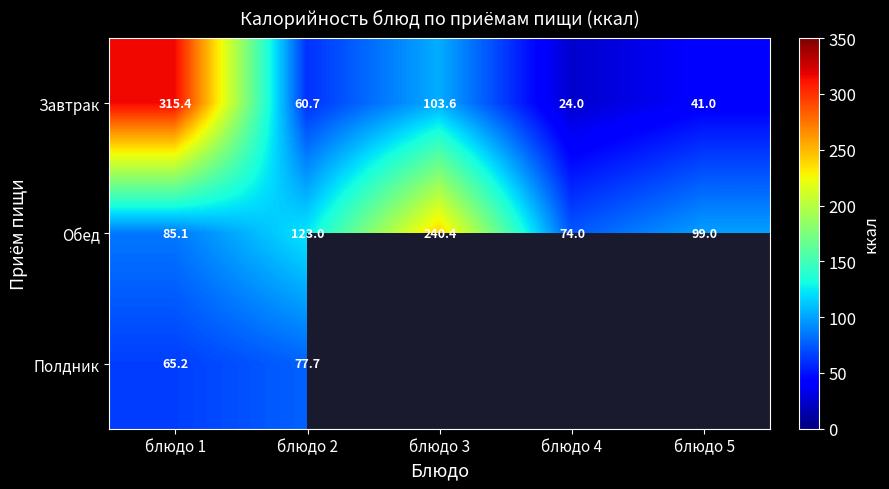

What is the total value across all series at блюдо 2?

261.4